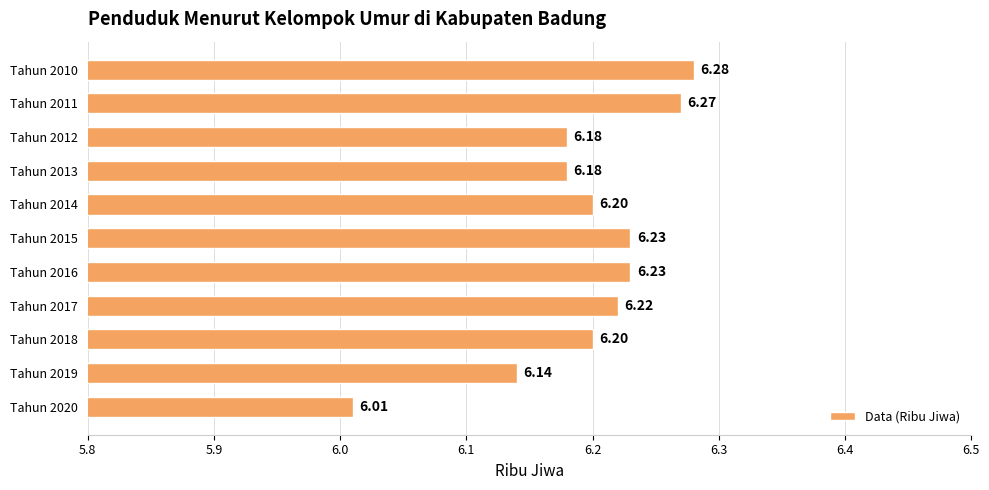

What is the ratio of the value at Tahun 2016 to the value at Tahun 2018?

1.0